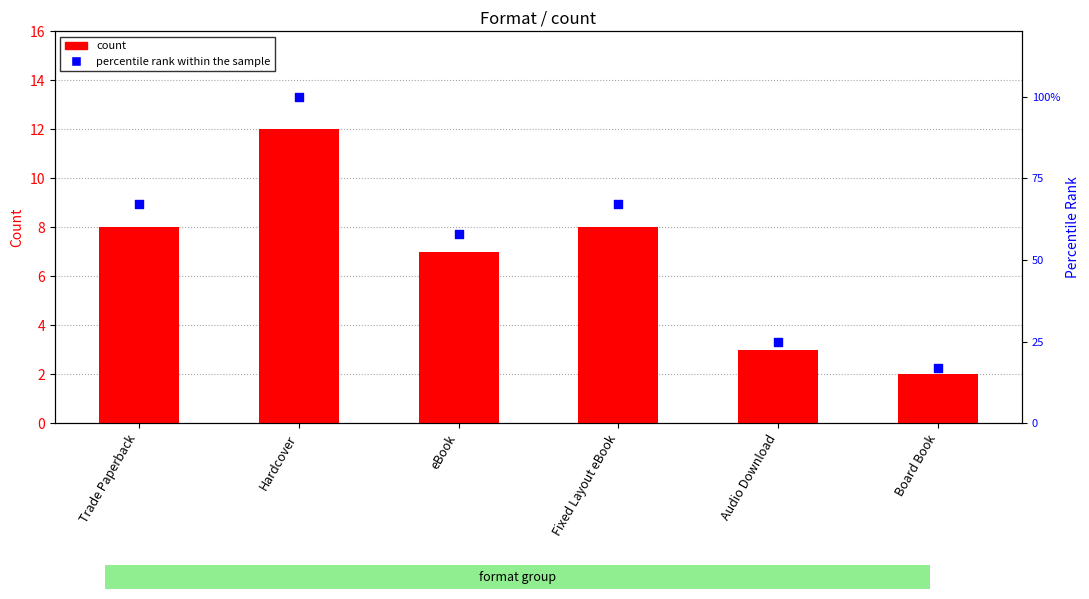

At which category is the sum across all series the highest?

Hardcover